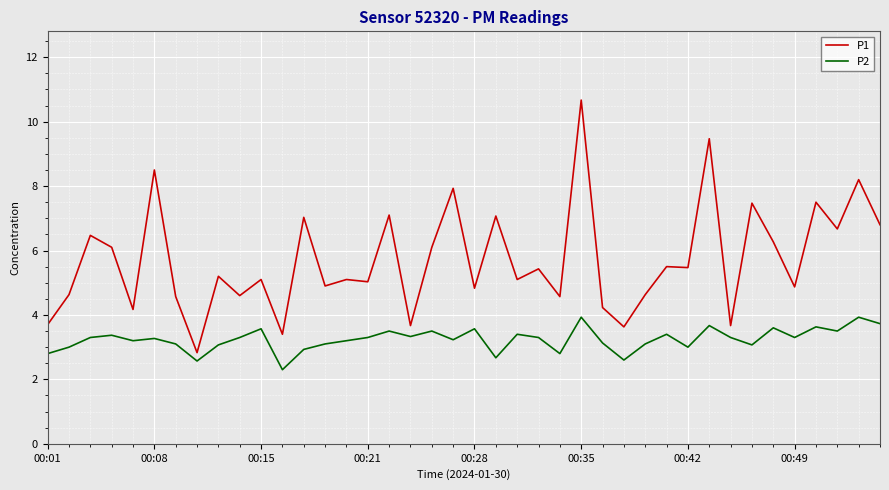

What is the highest value of the P2 series?

3.9